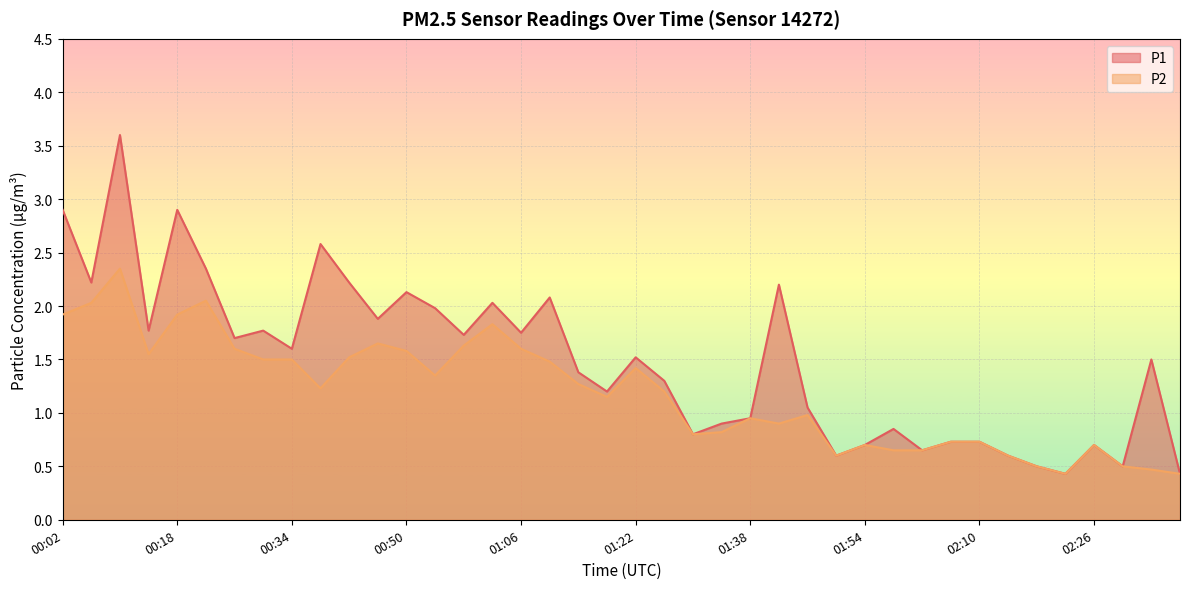

List the labels in order of P1 value, largest first.

00:10, 00:02, 00:18, 00:38, 00:22, 00:06, 00:42, 01:42, 00:50, 01:10, 01:02, 00:54, 00:46, 00:14, 00:30, 01:06, 00:58, 00:26, 00:34, 01:22, 02:34, 01:14, 01:26, 01:18, 01:46, 01:38, 01:34, 01:58, 01:30, 02:06, 02:10, 01:54, 02:26, 02:02, 01:50, 02:14, 02:18, 02:30, 02:22, 02:38